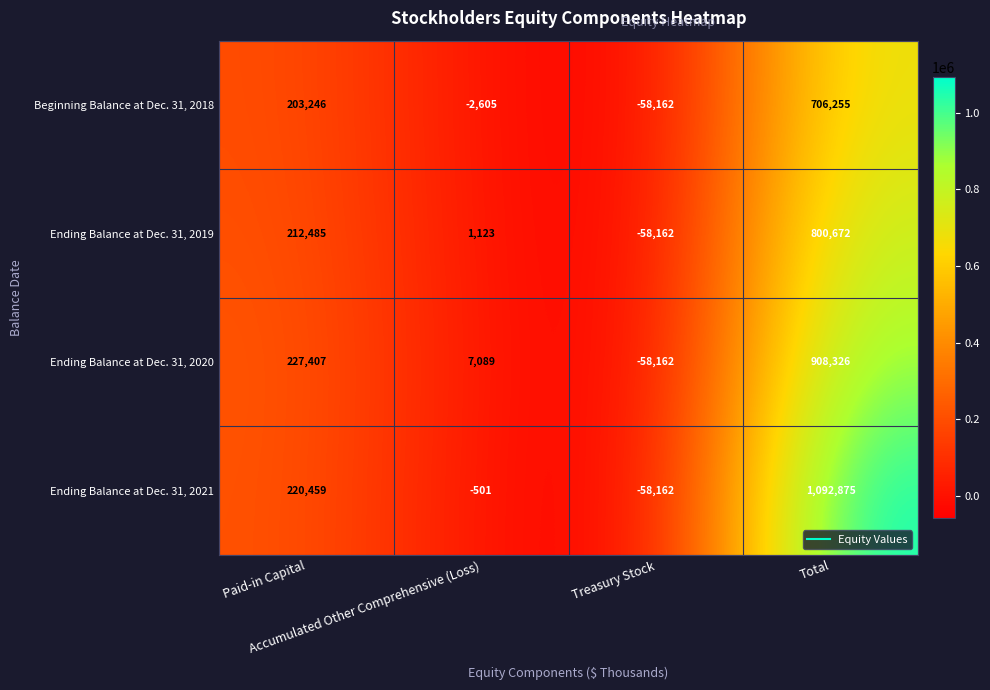

Rank the series at Total from lowest to highest value.

Beginning Balance at Dec. 31, 2018, Ending Balance at Dec. 31, 2019, Ending Balance at Dec. 31, 2020, Ending Balance at Dec. 31, 2021